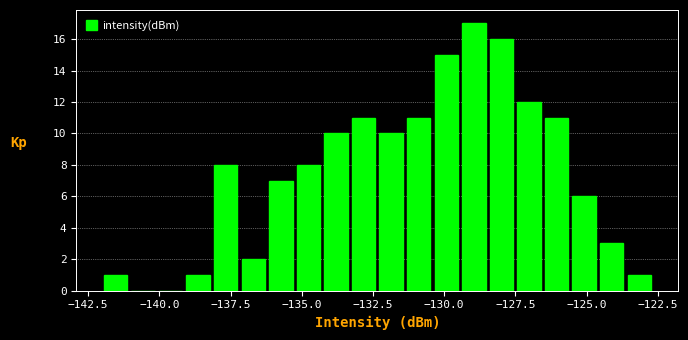

Read against the x-axis, roughly where is the centre of the tallest bar?

-129.0